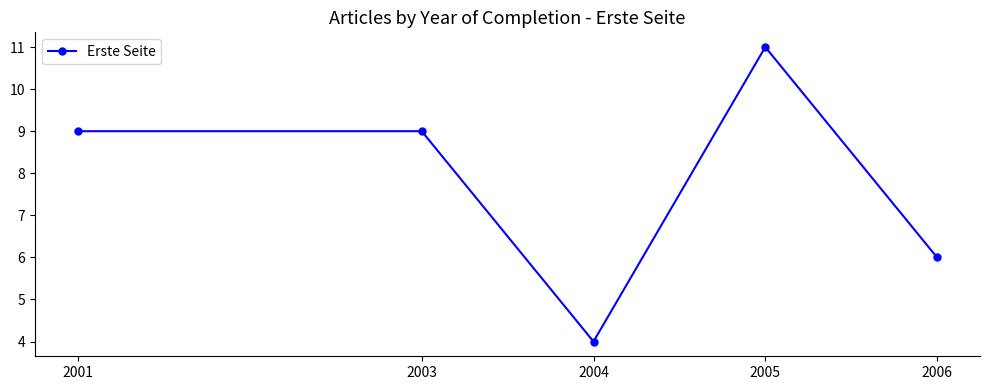

What is the approximate value at 2004?

4